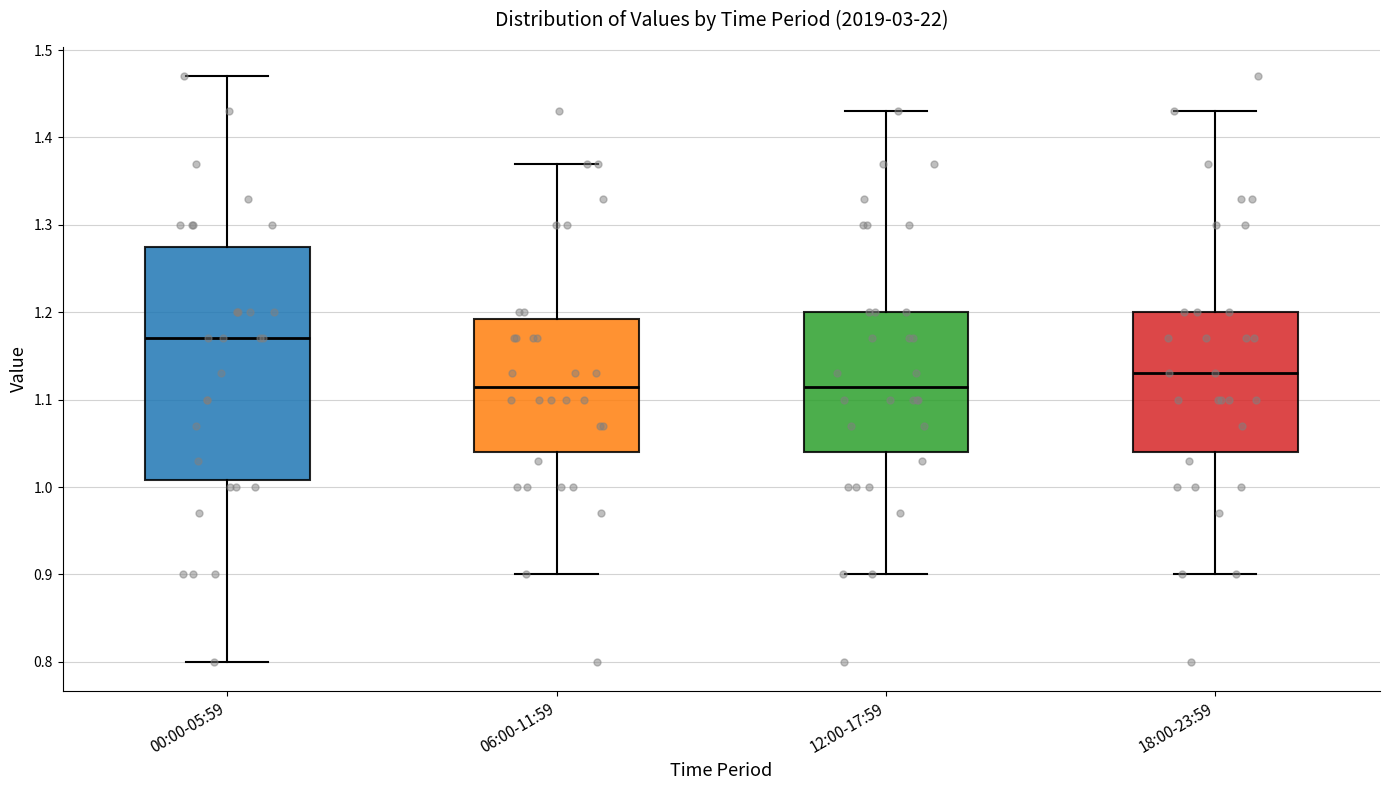

Reading left to right, transcribe this box plot: for each box, give where its median line is, the range the box spans, and where its two whiskers end, as read against the y-axis. The values are not printed on the chart, so give them approximately, as read against the axis.

00:00-05:59: median 1.17, box 1.01 to 1.28, whiskers 0.80 to 1.47
06:00-11:59: median 1.12, box 1.04 to 1.19, whiskers 0.90 to 1.37
12:00-17:59: median 1.12, box 1.04 to 1.20, whiskers 0.90 to 1.43
18:00-23:59: median 1.13, box 1.04 to 1.20, whiskers 0.90 to 1.43